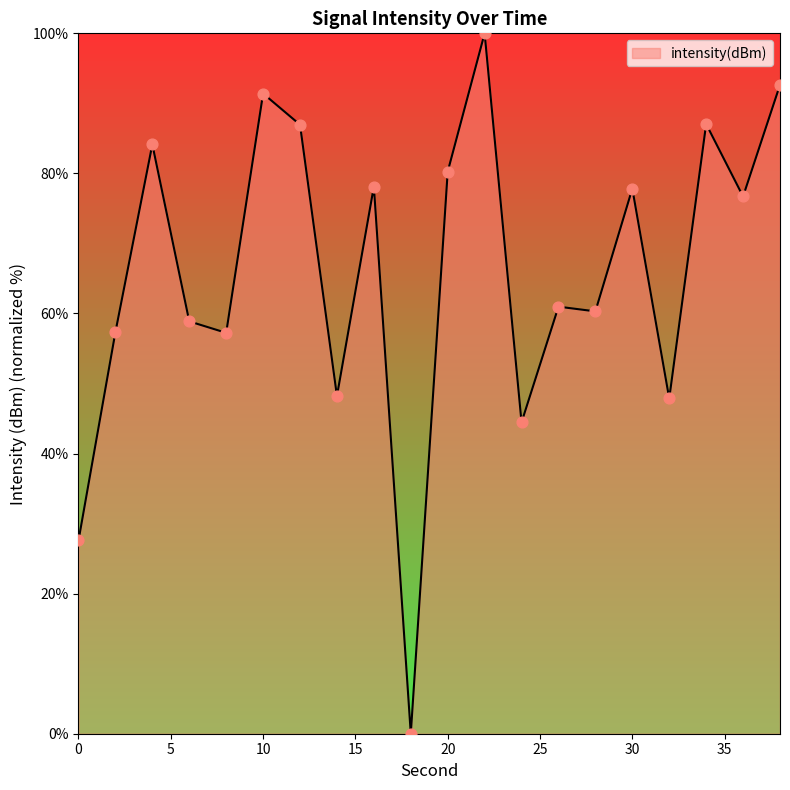

What is the difference between the maximum and minimum values?

100.0